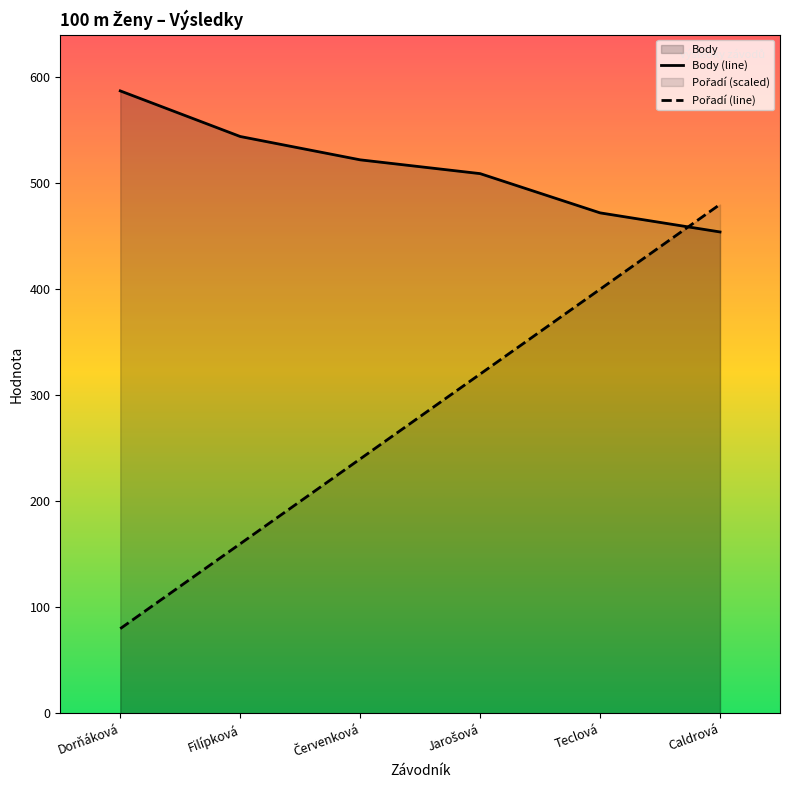

What position from the right is Teclová?

2